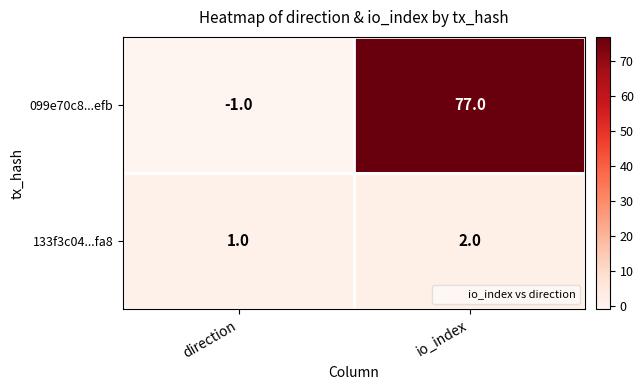

Reading left to right, extract all data points from this chart.

099e70c8...efb: direction=-1	io_index=77
133f3c04...fa8: direction=1	io_index=2